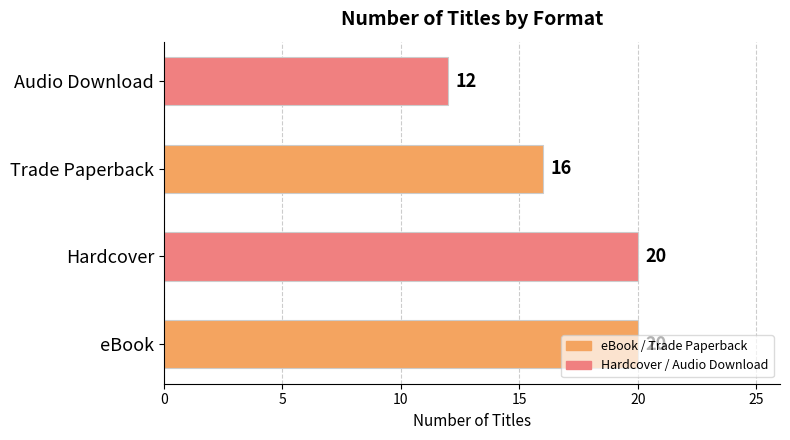

What is the change in value from Hardcover to Audio Download?

-8